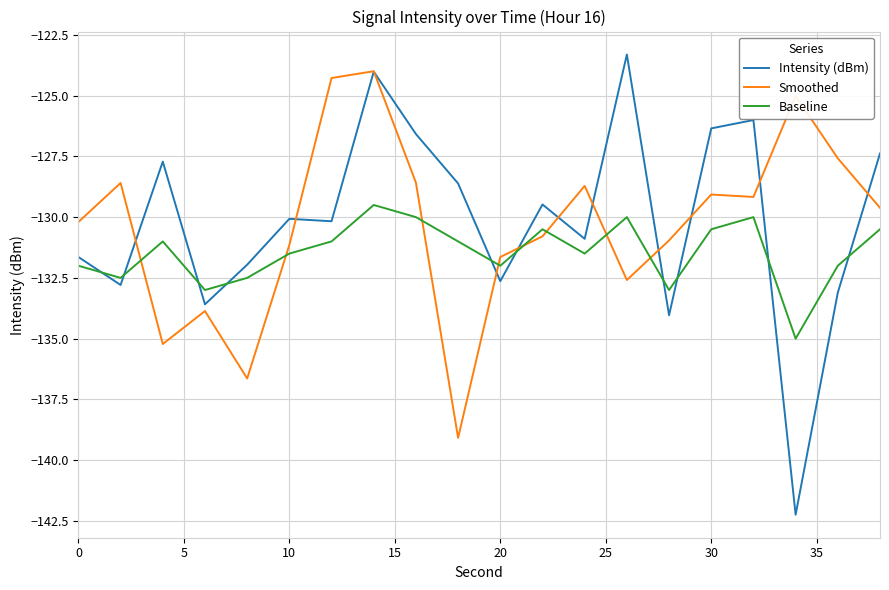

Reading left to right, what are all the values shown in this chart?

Intensity (dBm): -131.6	-132.8	-127.7	-133.6	-132.0	-130.1	-130.2	-124.0	-126.6	-128.6	-132.6	-129.5	-130.9	-123.3	-134.0	-126.3	-126.0	-142.2	-133.1	-127.4
Smoothed: -130.2	-128.6	-135.2	-133.9	-136.6	-131.1	-124.3	-124.0	-128.6	-139.1	-131.6	-130.8	-128.7	-132.6	-131.0	-129.1	-129.2	-125.0	-127.6	-129.6
Baseline: -132.0	-132.5	-131.0	-133.0	-132.5	-131.5	-131.0	-129.5	-130.0	-131.0	-132.0	-130.5	-131.5	-130.0	-133.0	-130.5	-130.0	-135.0	-132.0	-130.5